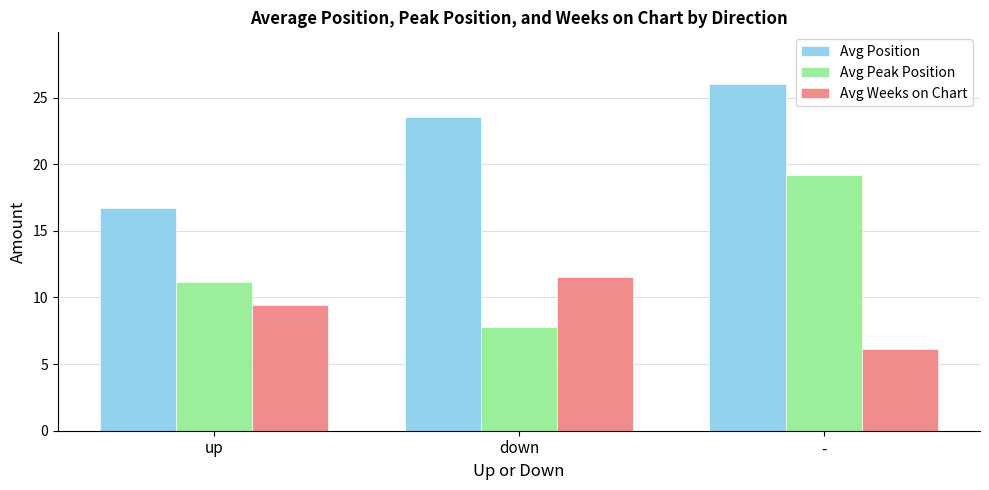

Reading left to right, transcribe all the data shown in this chart.

Avg Position: up=16.7	down=23.6	-=26.0
Avg Peak Position: up=11.2	down=7.8	-=19.2
Avg Weeks on Chart: up=9.4	down=11.5	-=6.2